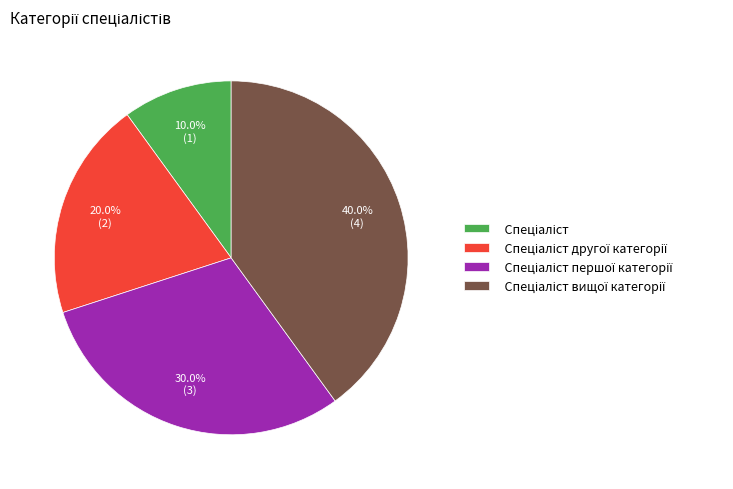

To the nearest percent, what is the average slice percentage?

25%